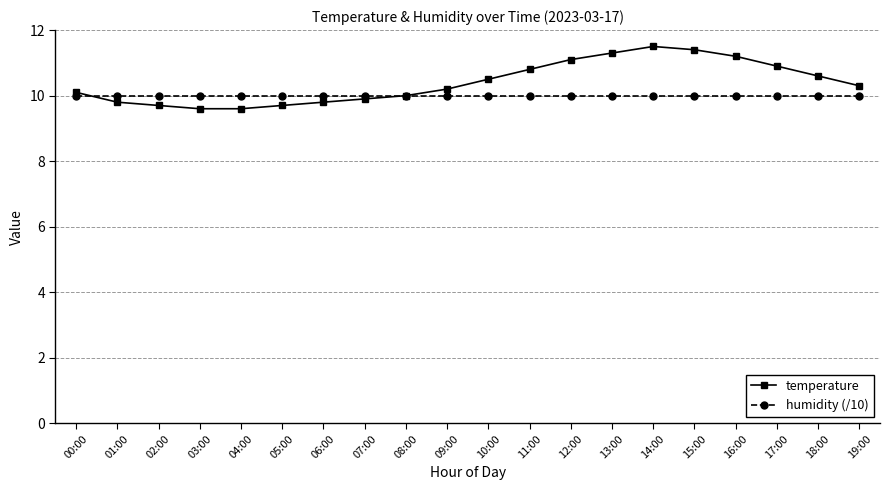

What is the sum of the humidity (/10) values at 17:00 and 03:00?

20.0